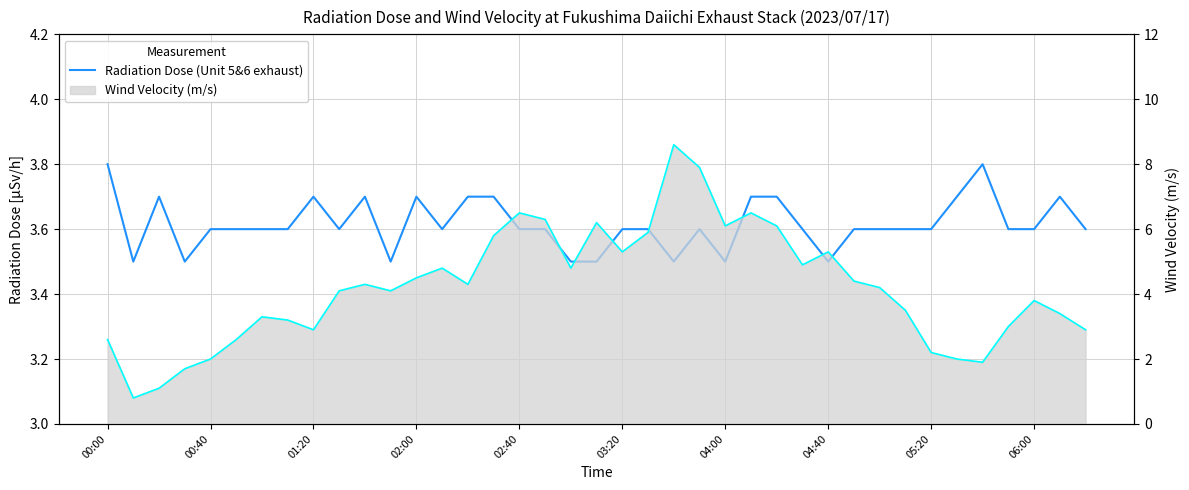

List the series in order of their overall mean, lowest first.

Radiation Dose (Unit 5&6 exhaust), Wind Velocity (m/s) (line)